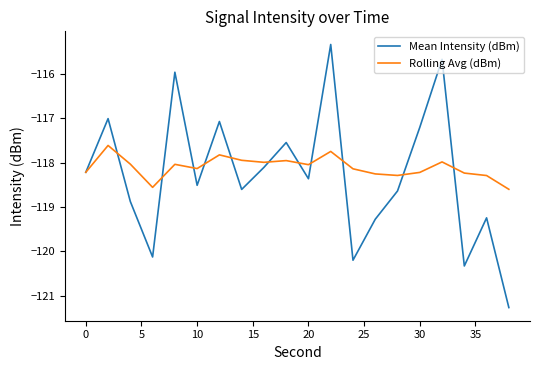

Which series has the largest range (max minus min)?

Mean Intensity (dBm)